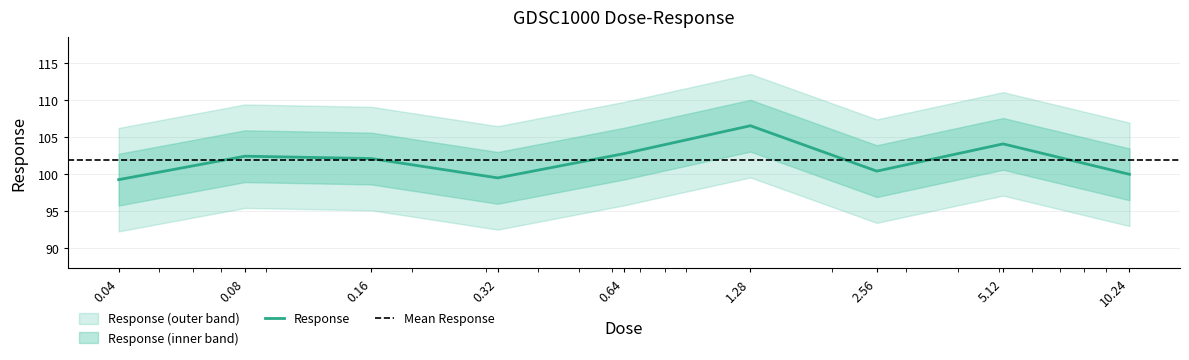

What is the sum of all values?

916.6